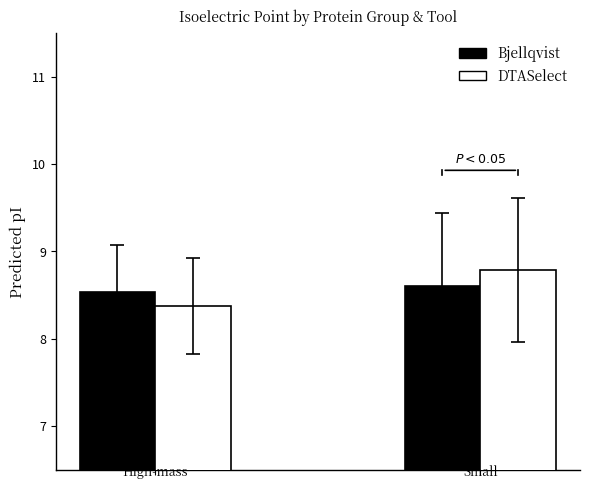

What is the average value of the DTASelect series?

8.6